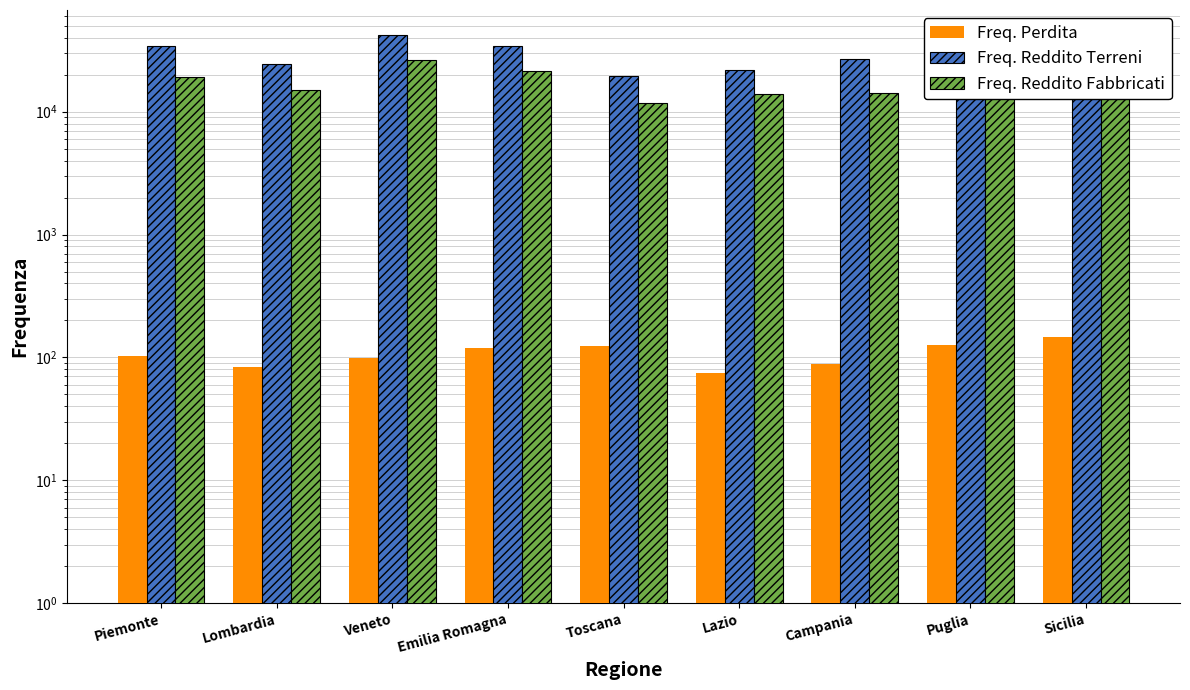

Rank the series at Veneto from lowest to highest value.

Freq. Perdita, Freq. Reddito Fabbricati, Freq. Reddito Terreni